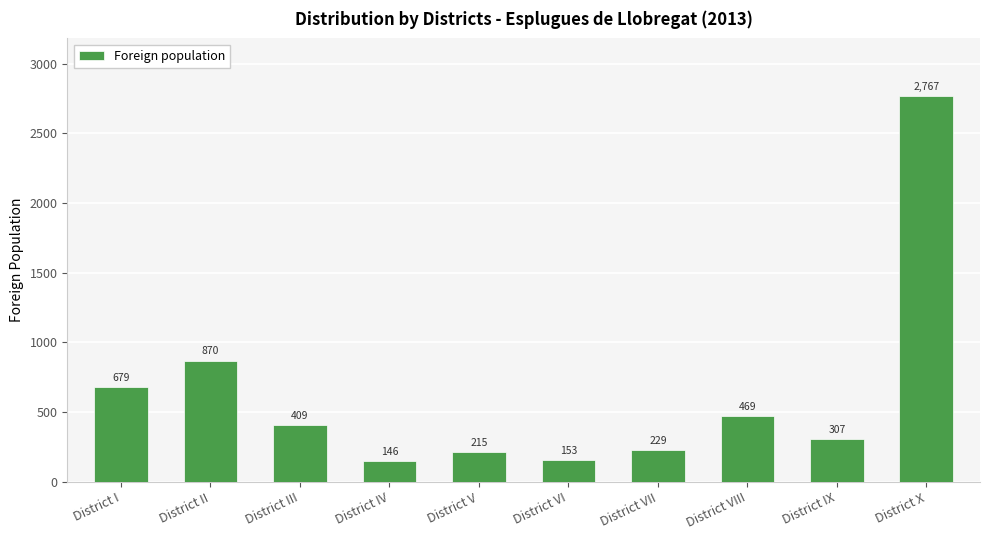

Approximately how many times larger is the value at District VIII compared to District VII?

2.0